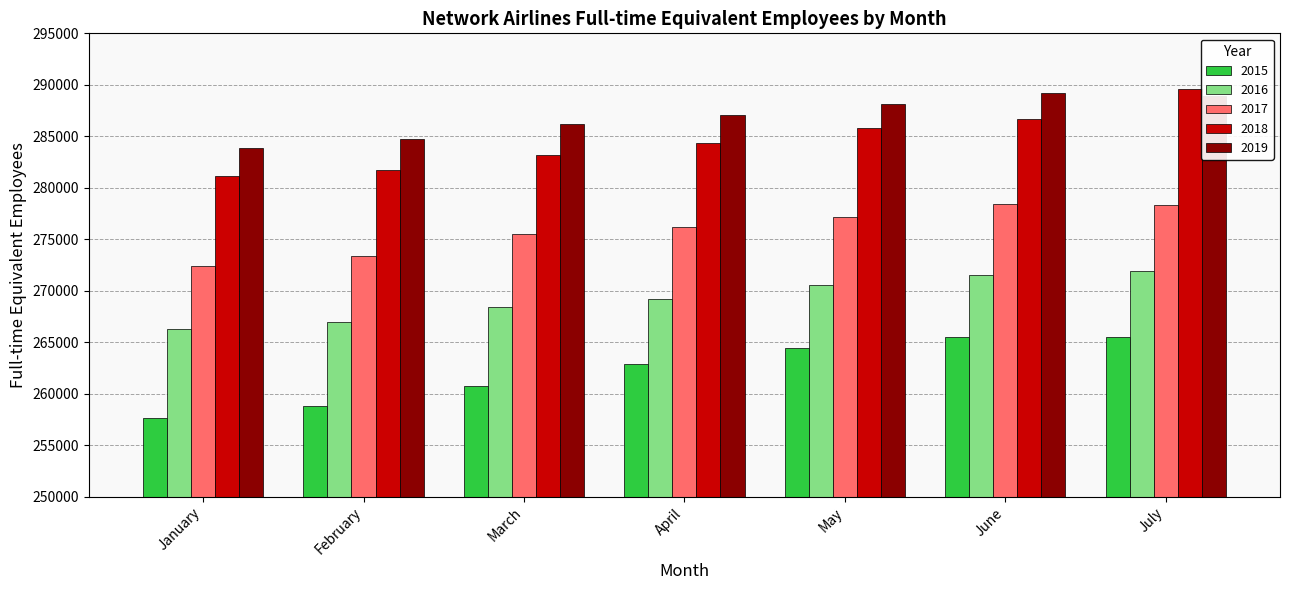

The 2019 series shows 284770 at February. True or false?

True